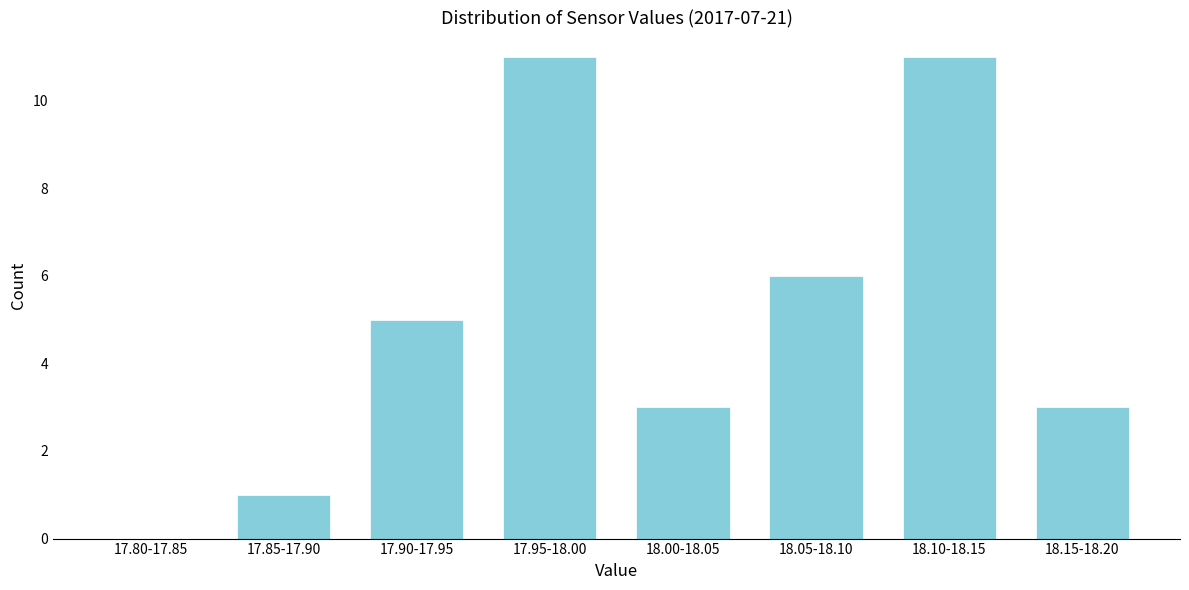

Reading right to left, list all the values displayed in this chart.

18.15-18.20=3	18.10-18.15=11	18.05-18.10=6	18.00-18.05=3	17.95-18.00=11	17.90-17.95=5	17.85-17.90=1	17.80-17.85=0